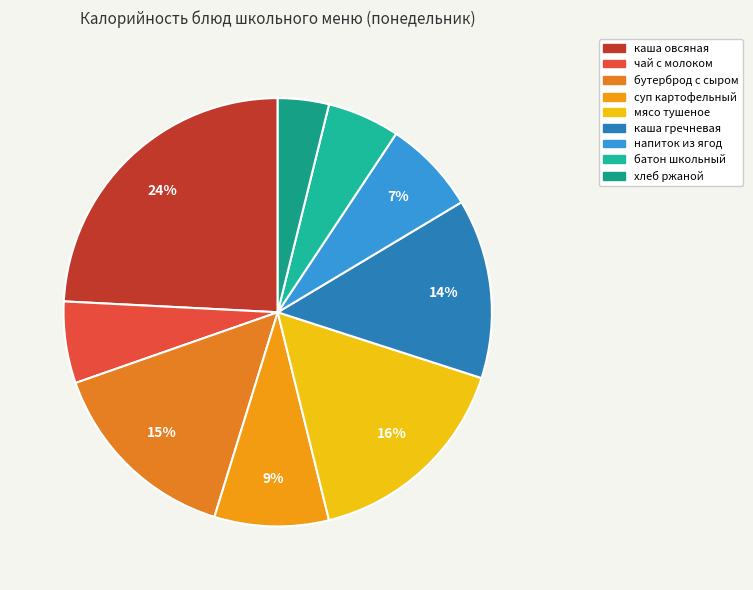

Rank the categories by value from highest to lowest.

каша овсяная, мясо тушеное, бутерброд с сыром, каша гречневая, суп картофельный, напиток из ягод, чай с молоком, батон школьный, хлеб ржаной